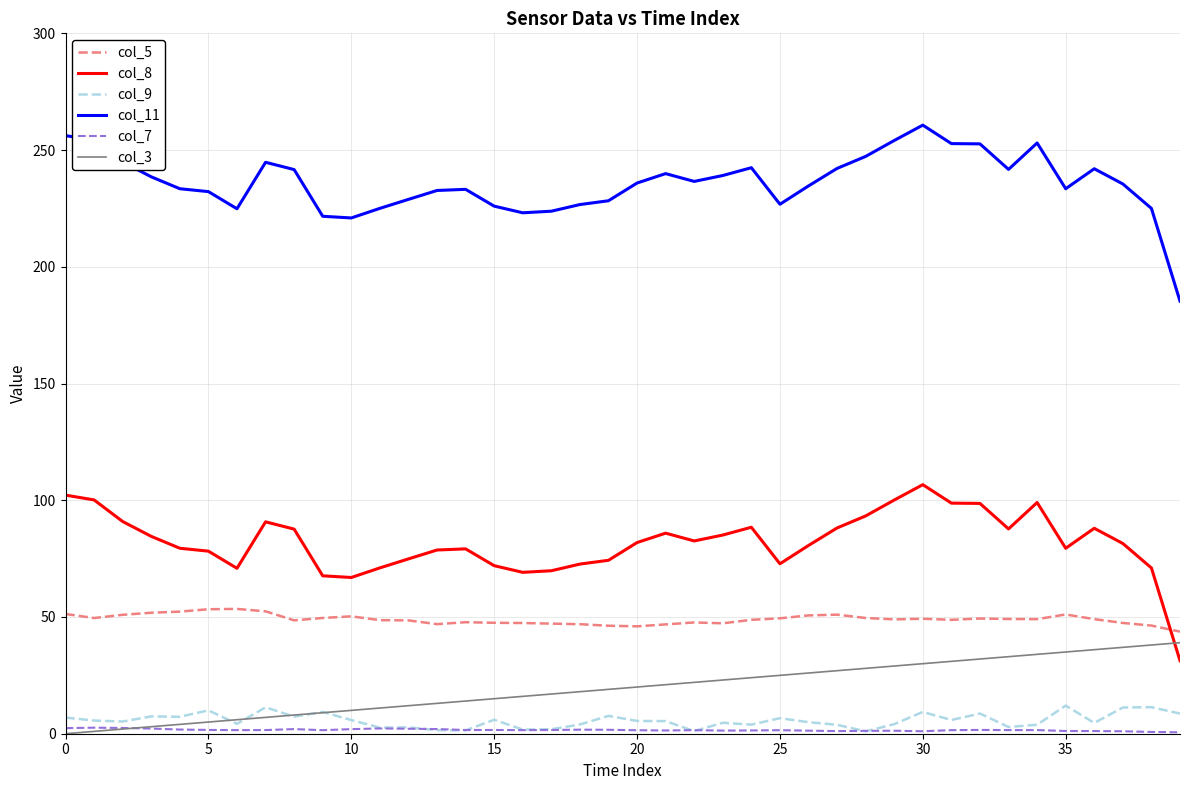

Which series has the largest total across all categories?

col_11